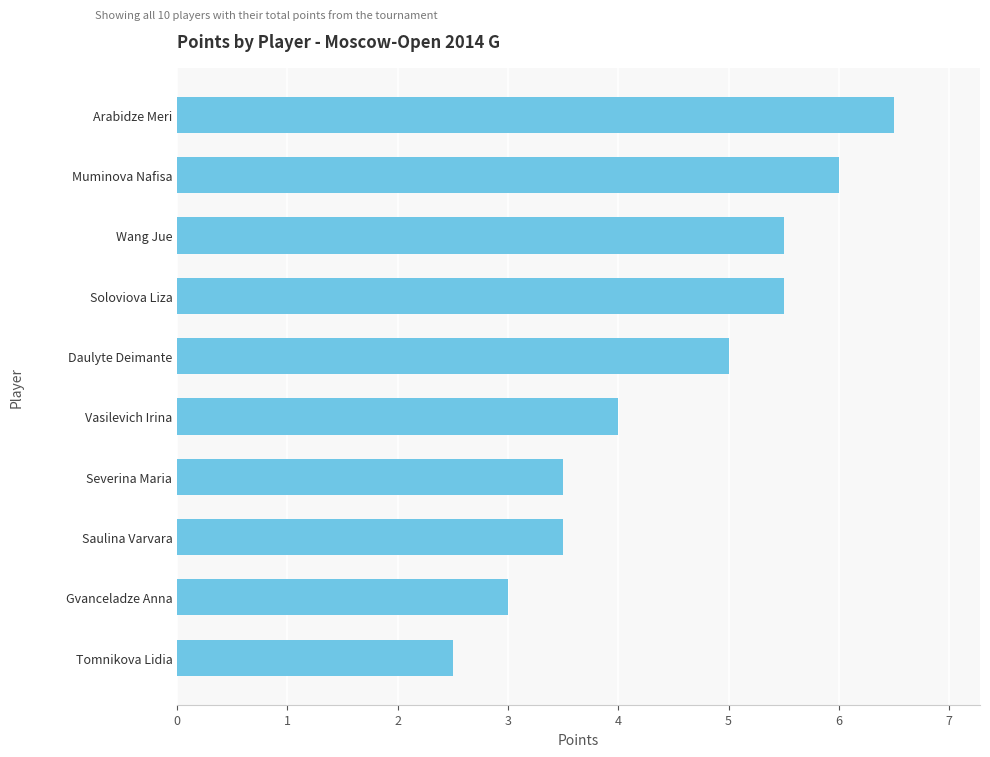

How many distinct data groups are displayed?

1